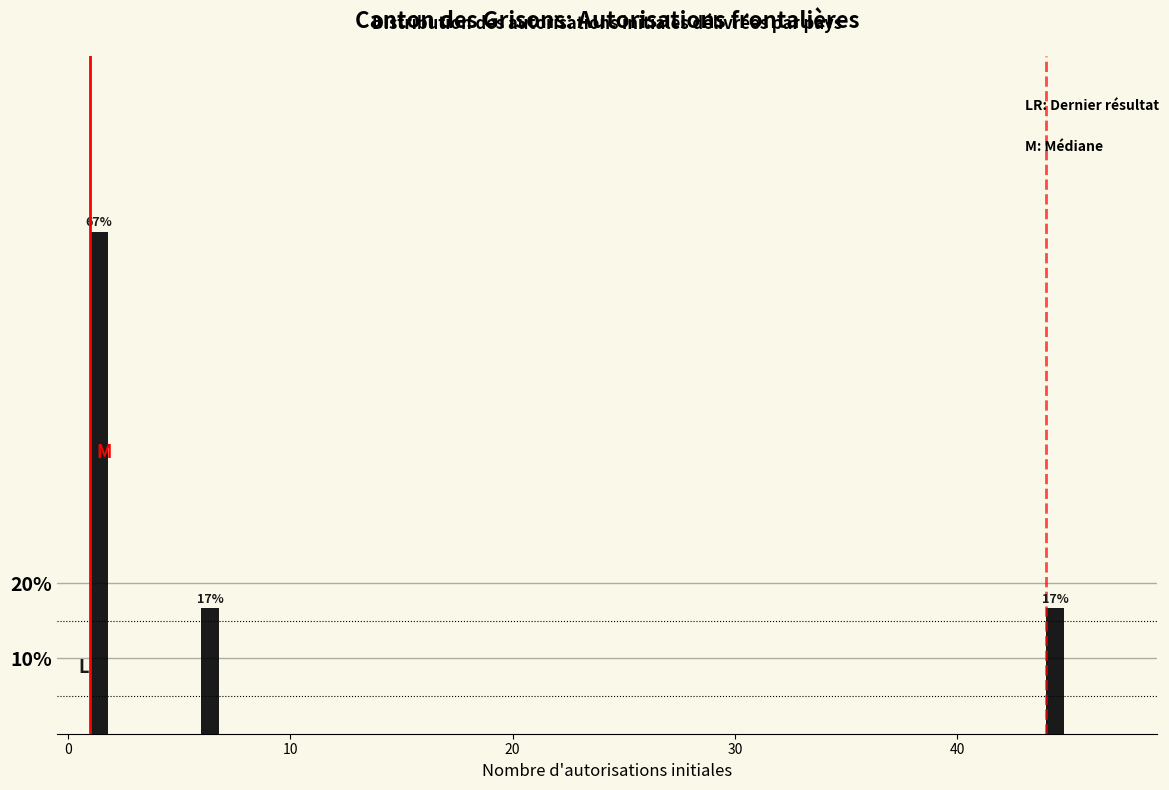

Read against the x-axis, roughly where is the centre of the tallest bar?

1